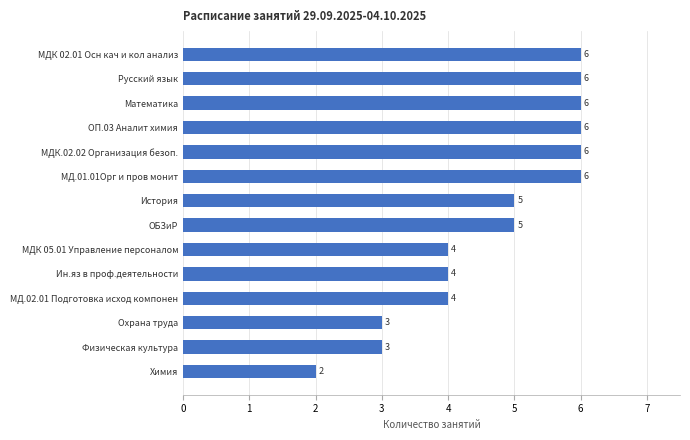

Is it true that the value at МДК.02.02 Организация безоп. is 6?

True